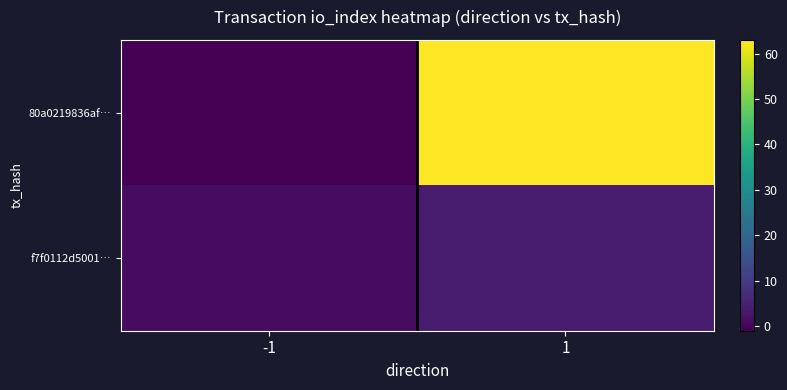

Between 1 and -1, which is larger?

1